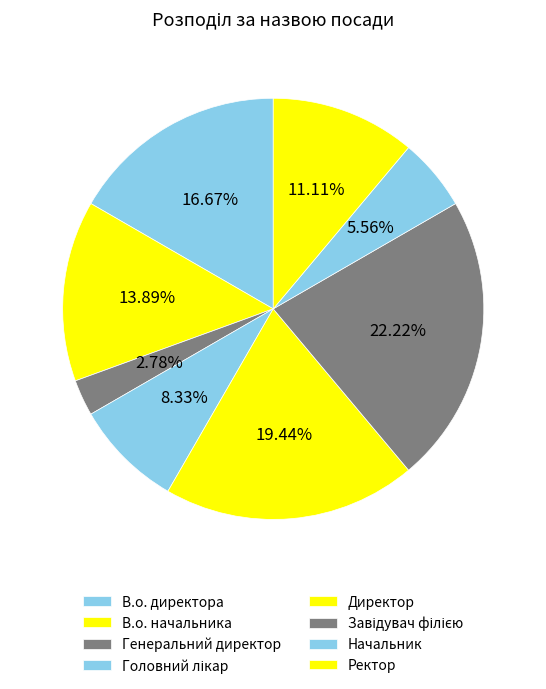

Count the number of slices in the pie.

8